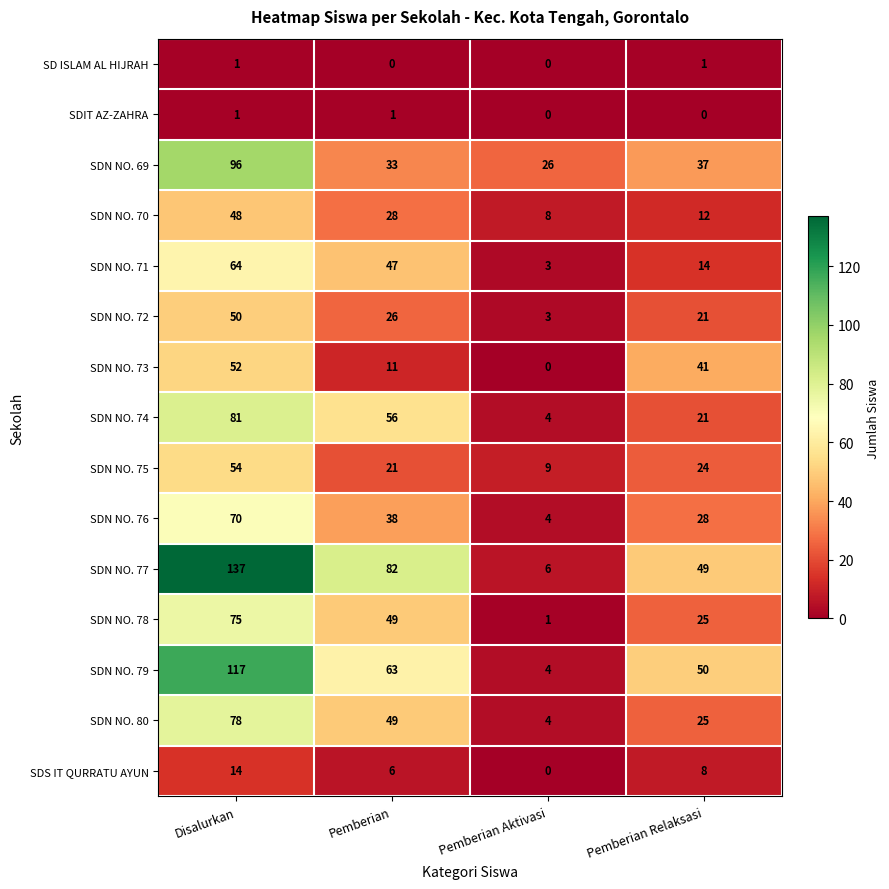

At which category does the chart reach its peak across all series?

Disalurkan